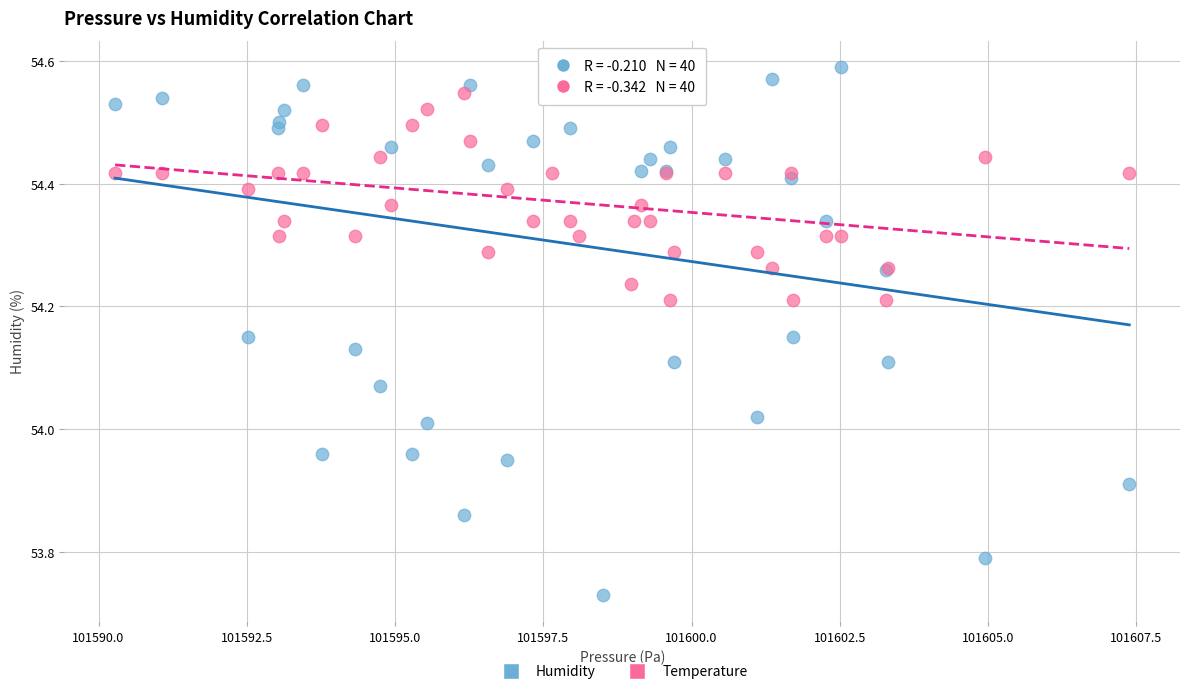

Which series reaches the minimum Y coordinate?

Humidity